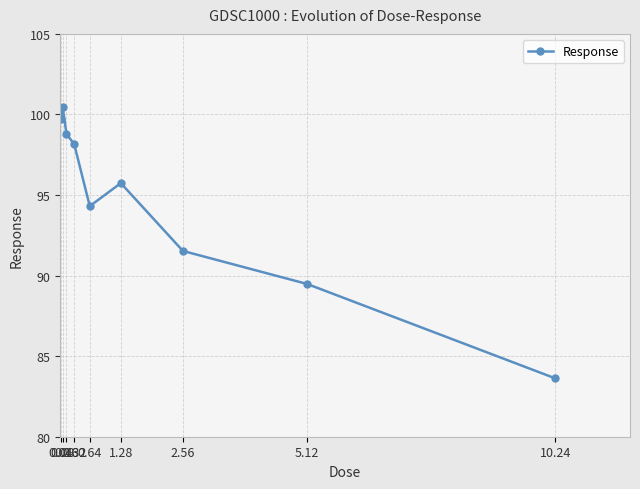

How many values are below 95?

4